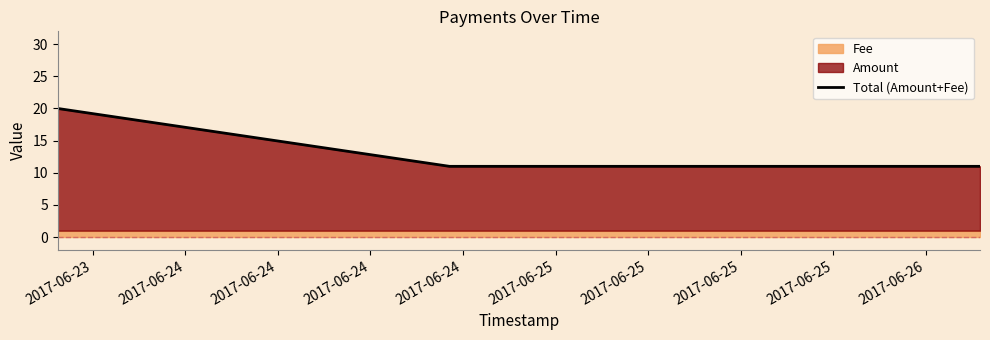

What is the minimum value for Total (Amount+Fee)?

11